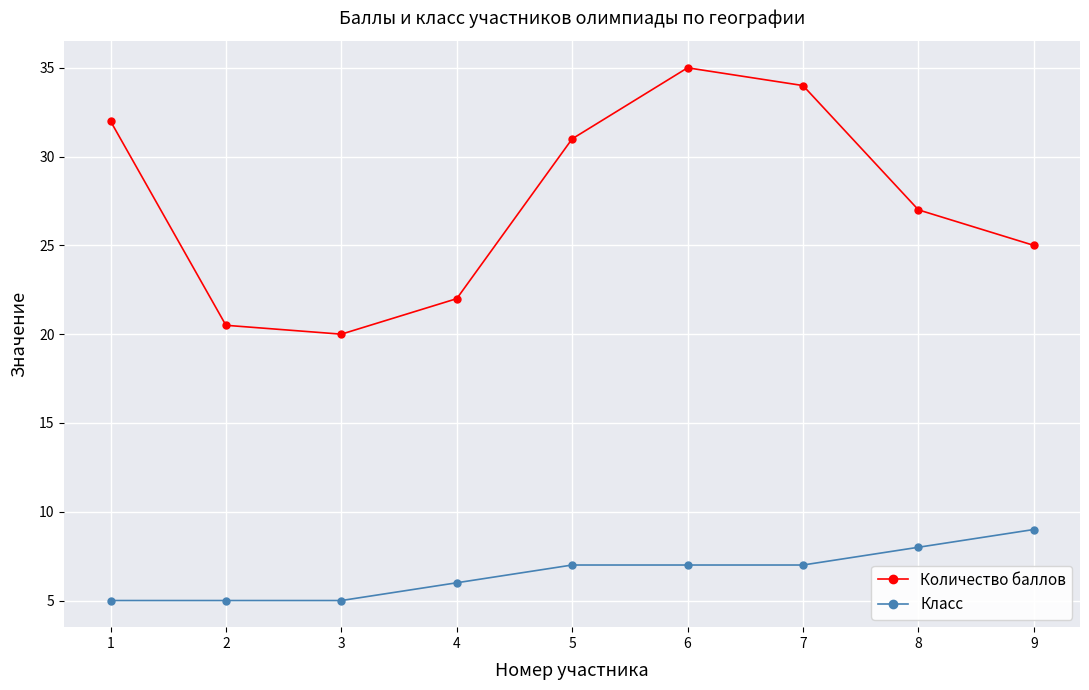

List the series in order of their peak value, lowest first.

Класс, Количество баллов